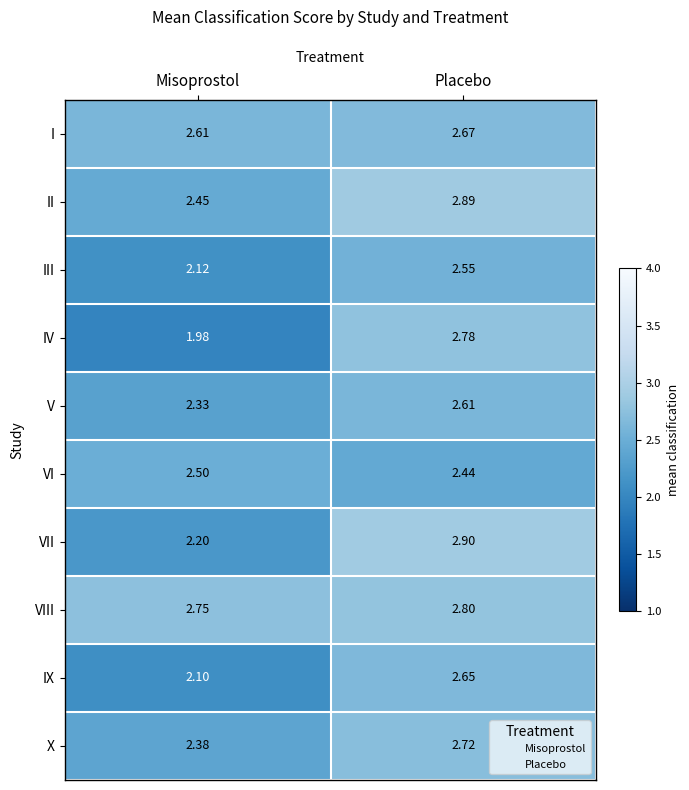

Which series changed the most between Misoprostol and Placebo?

IV